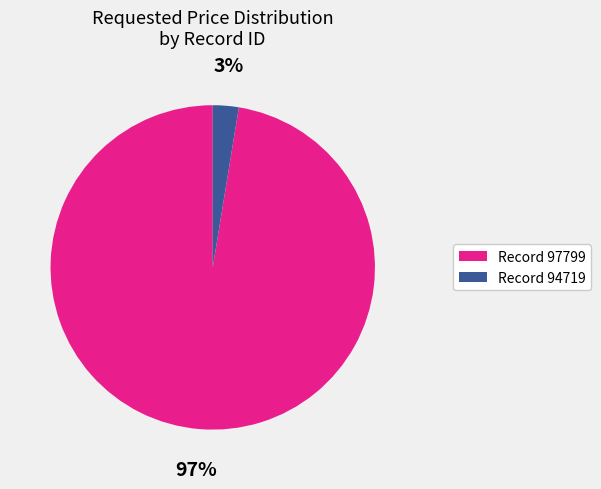

To the nearest percent, what is the average slice percentage?

50%